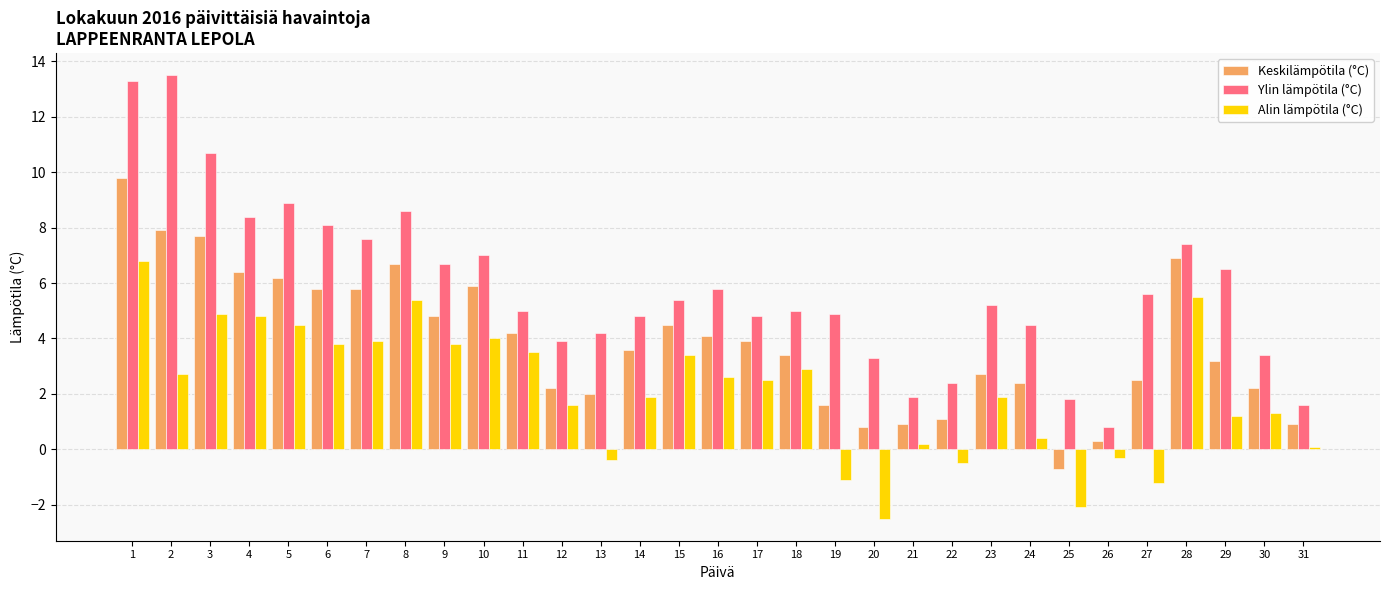

Reading left to right, transcribe all the data shown in this chart.

Keskilämpötila (°C): 1=9.8	2=7.9	3=7.7	4=6.4	5=6.2	6=5.8	7=5.8	8=6.7	9=4.8	10=5.9	11=4.2	12=2.2	13=2.0	14=3.6	15=4.5	16=4.1	17=3.9	18=3.4	19=1.6	20=0.8	21=0.9	22=1.1	23=2.7	24=2.4	25=-0.7	26=0.3	27=2.5	28=6.9	29=3.2	30=2.2	31=0.9
Ylin lämpötila (°C): 1=13.3	2=13.5	3=10.7	4=8.4	5=8.9	6=8.1	7=7.6	8=8.6	9=6.7	10=7.0	11=5.0	12=3.9	13=4.2	14=4.8	15=5.4	16=5.8	17=4.8	18=5.0	19=4.9	20=3.3	21=1.9	22=2.4	23=5.2	24=4.5	25=1.8	26=0.8	27=5.6	28=7.4	29=6.5	30=3.4	31=1.6
Alin lämpötila (°C): 1=6.8	2=2.7	3=4.9	4=4.8	5=4.5	6=3.8	7=3.9	8=5.4	9=3.8	10=4.0	11=3.5	12=1.6	13=-0.4	14=1.9	15=3.4	16=2.6	17=2.5	18=2.9	19=-1.1	20=-2.5	21=0.2	22=-0.5	23=1.9	24=0.4	25=-2.1	26=-0.3	27=-1.2	28=5.5	29=1.2	30=1.3	31=0.1